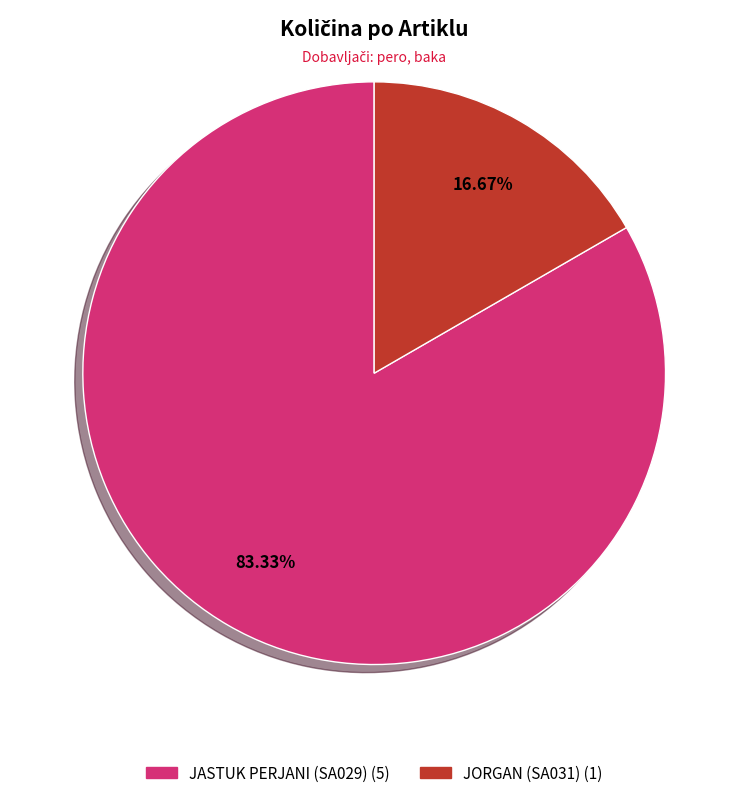

How many segments does this pie chart have?

2